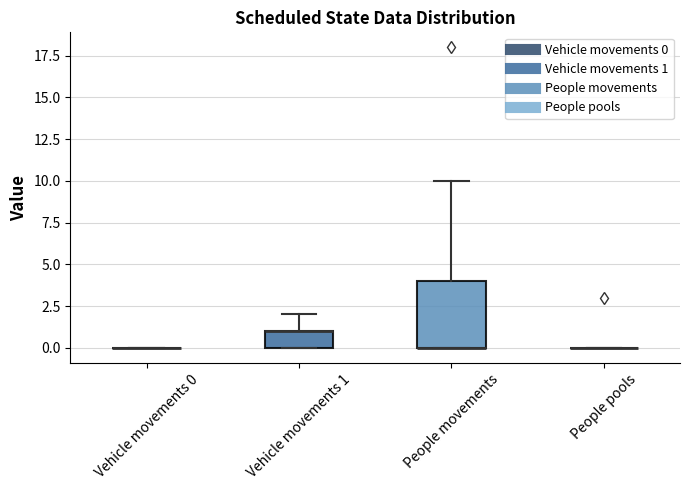

Reading left to right, read every box against the y-axis: the position of its median line, the range the box covers, and the ends of its whiskers. The values are not printed on the chart, so give them approximately, as read against the axis.

Vehicle movements 0: box collapsed to a line at 0, whiskers 0 to 0
Vehicle movements 1: median 1 (drawn on the box's upper edge), box 0 to 1, whiskers 0 to 2
People movements: median 0 (drawn on the box's lower edge), box 0 to 4, whiskers 0 to 10
People pools: box collapsed to a line at 0, whiskers 0 to 0